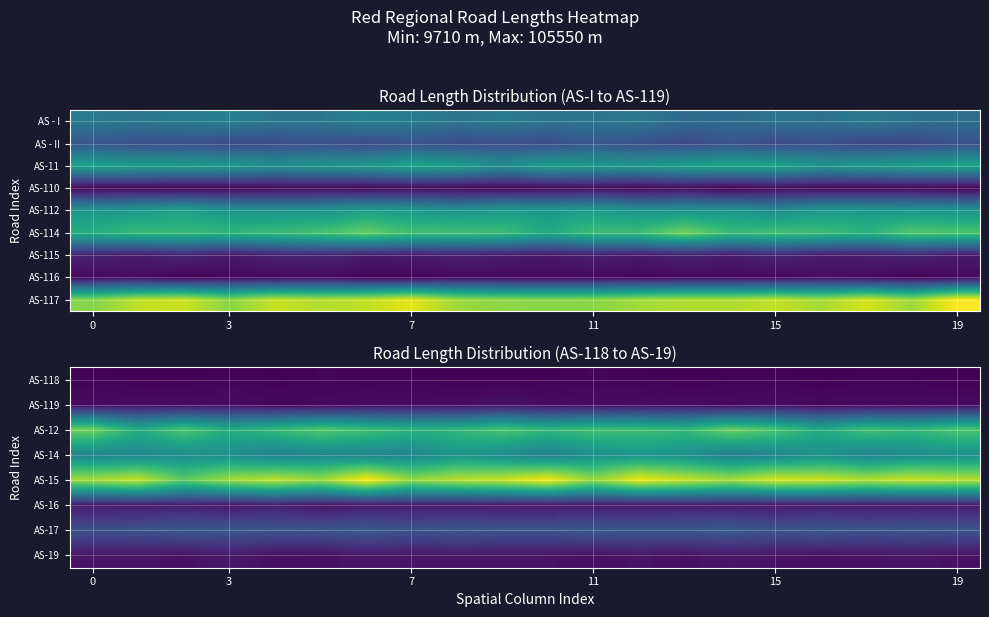

The AS-119 series shows 13754.5 at 7. True or false?

True